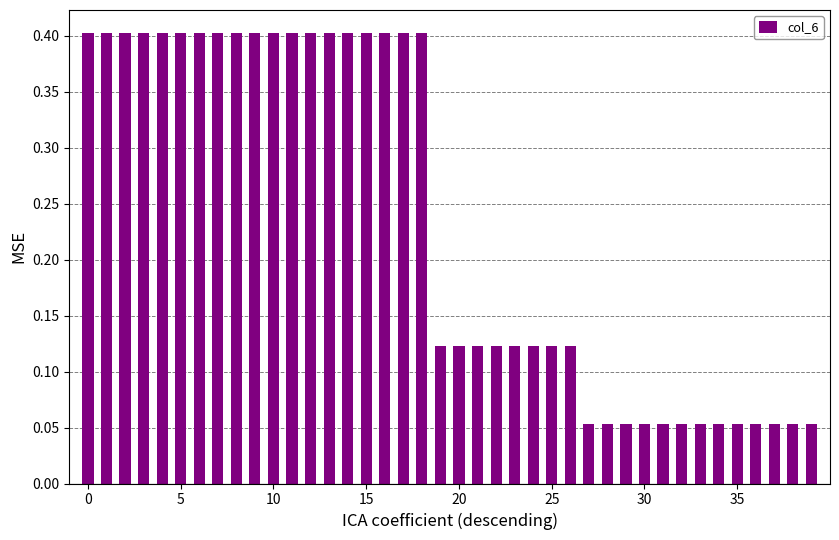

What is the greatest value displayed?

0.4